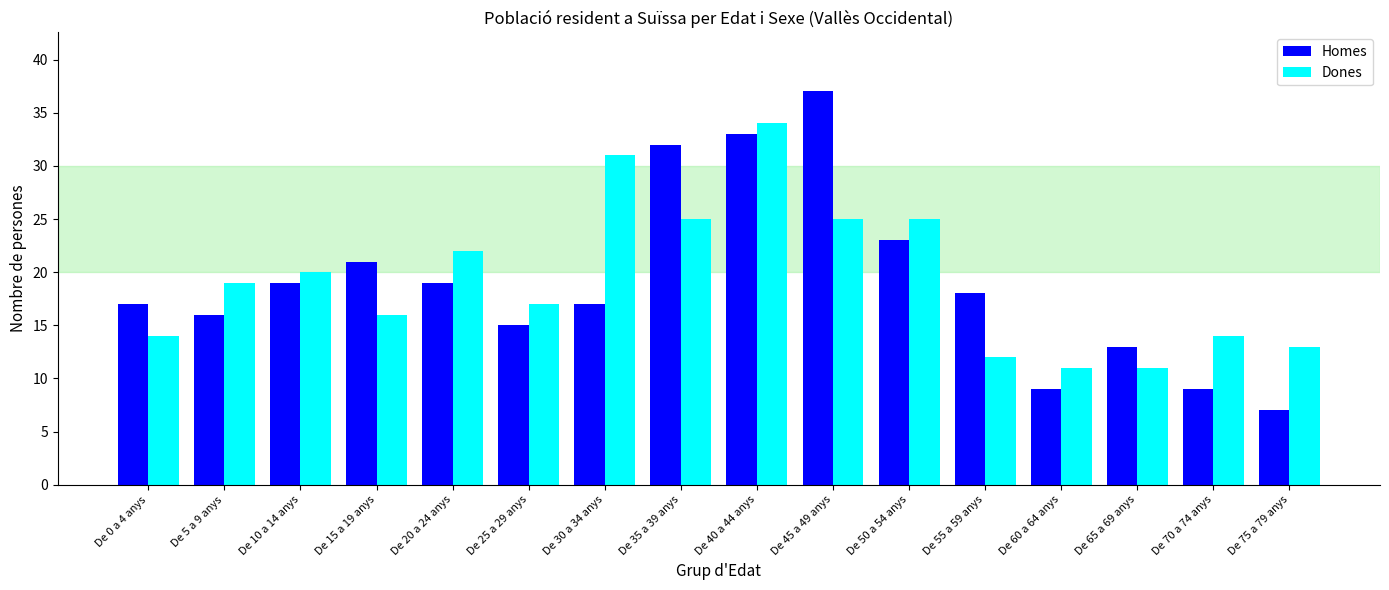

The Homes series shows 19 at De 10 a 14 anys. True or false?

True